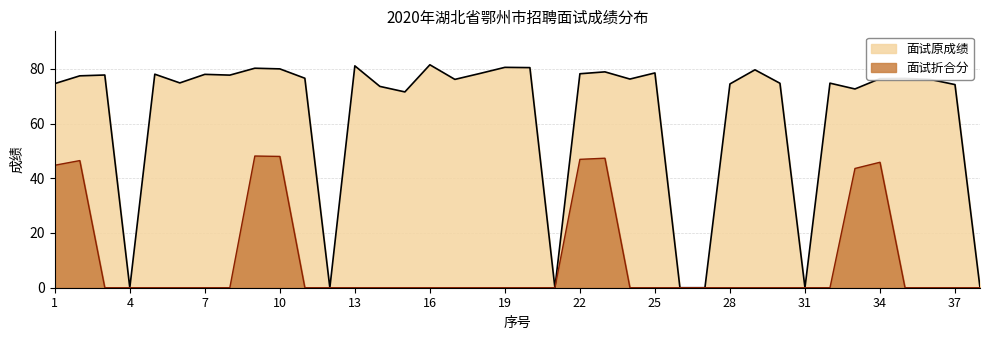

Which series has the largest range (max minus min)?

面试原成绩